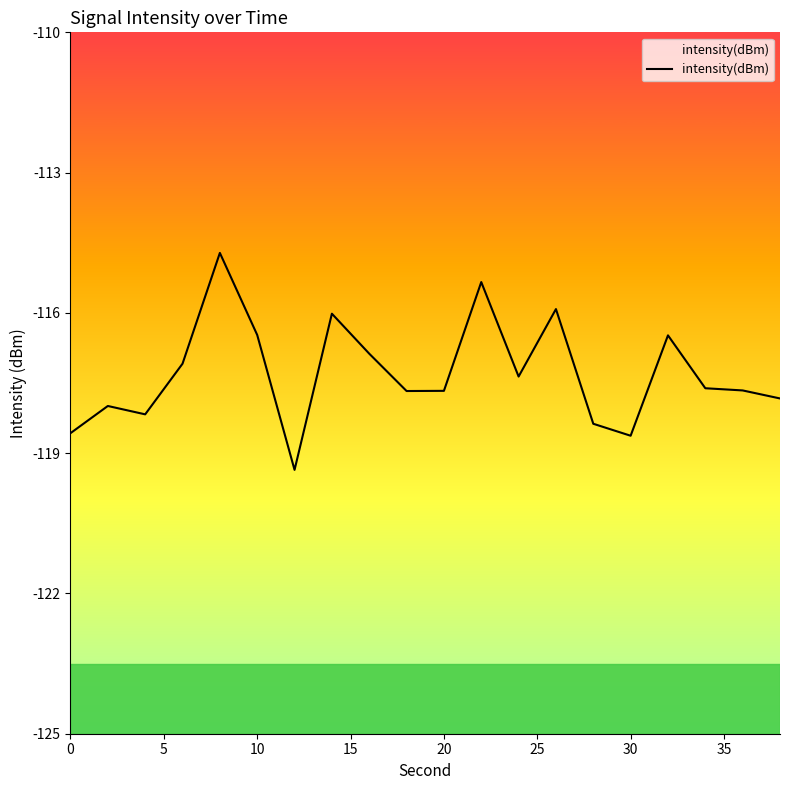

What is the maximum value shown in the chart?

-114.7